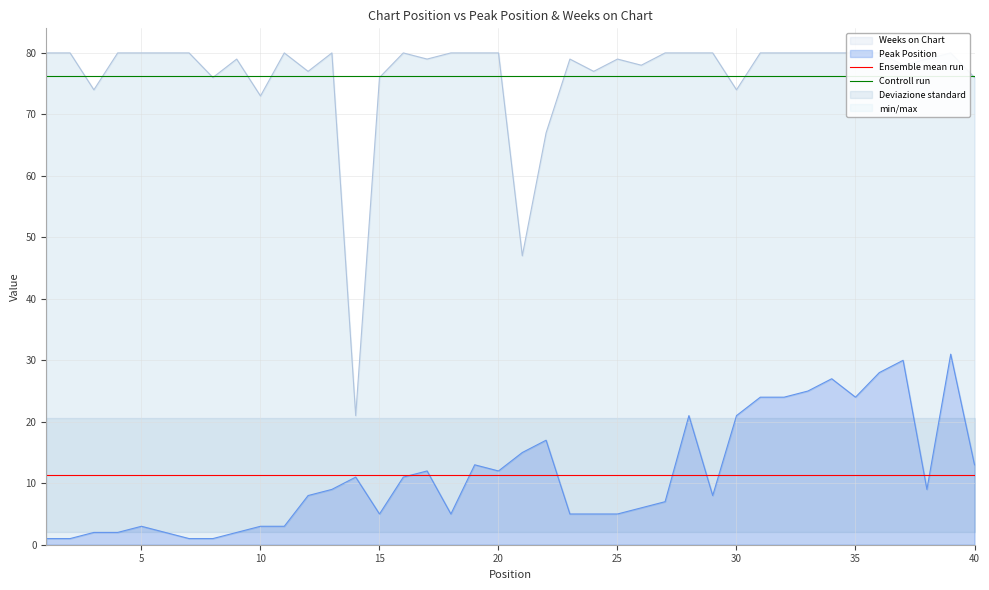

True or false: Controll run and Ensemble mean run cross at least once.

False